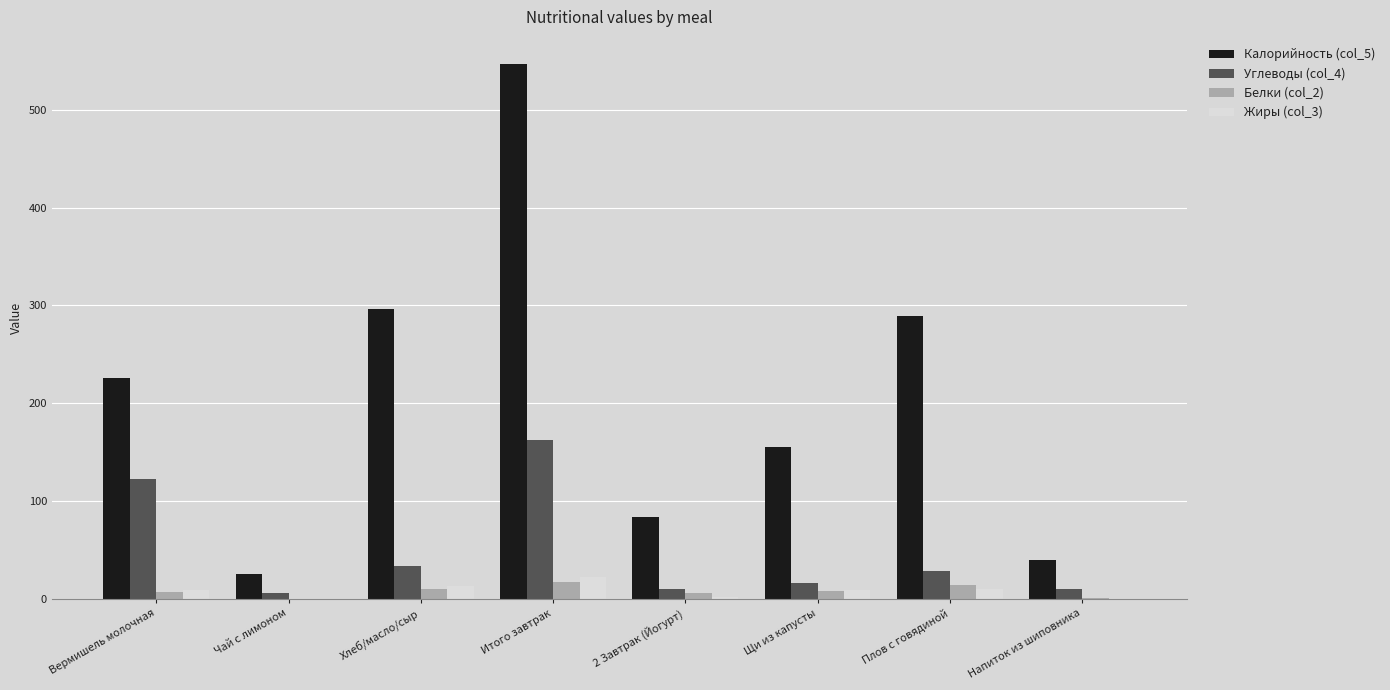

What is the sum of the Углеводы (col_4) values at Итого завтрак and Напиток из шиповника?

172.1